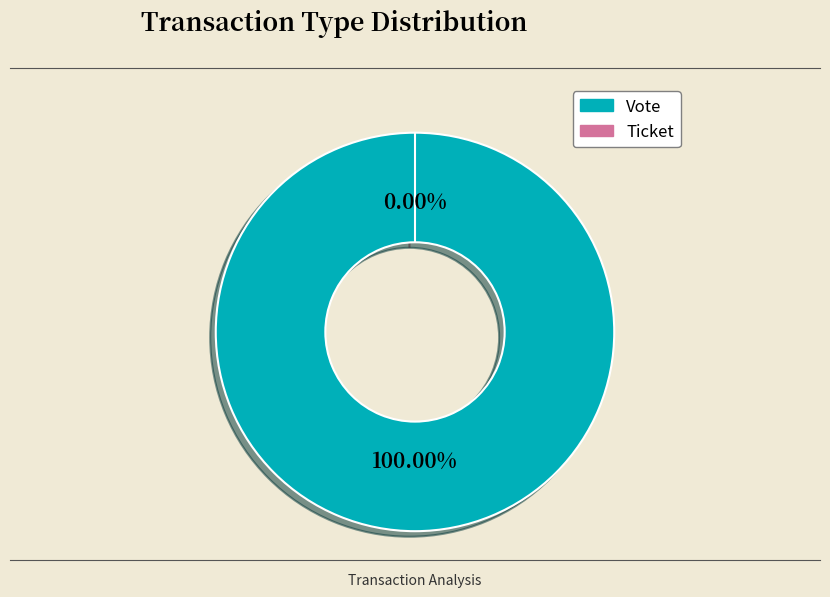

To the nearest percent, what percentage of the pie is Vote?

100%